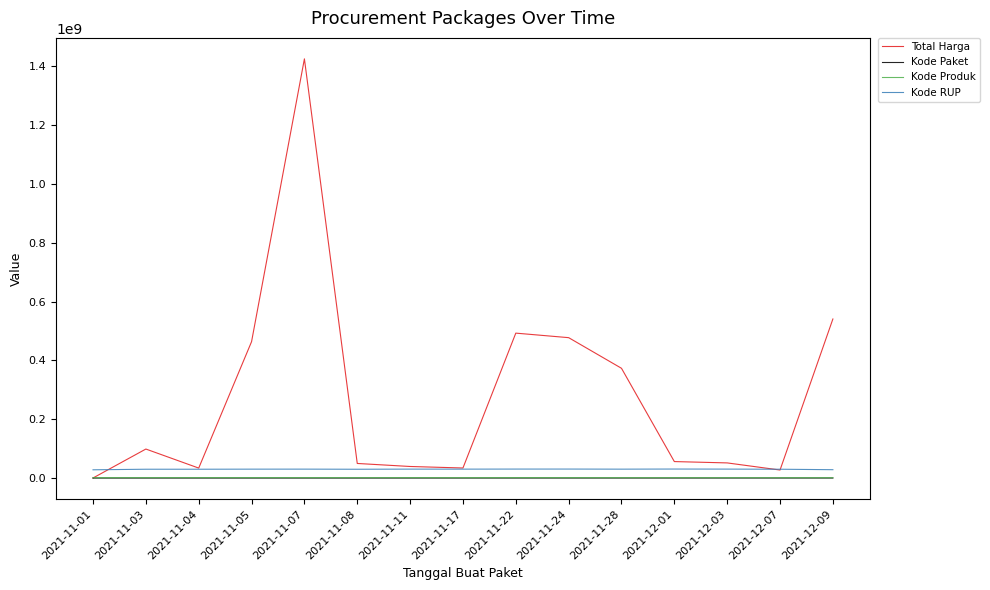

True or false: Kode RUP and Kode Produk intersect in this chart.

False